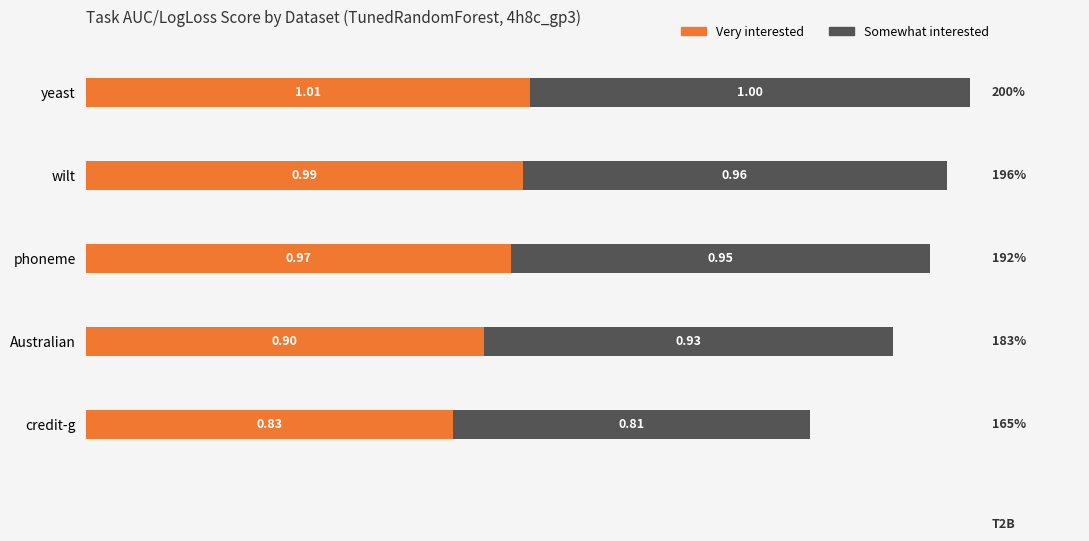

What is the total value across all series at Australian?

1.8